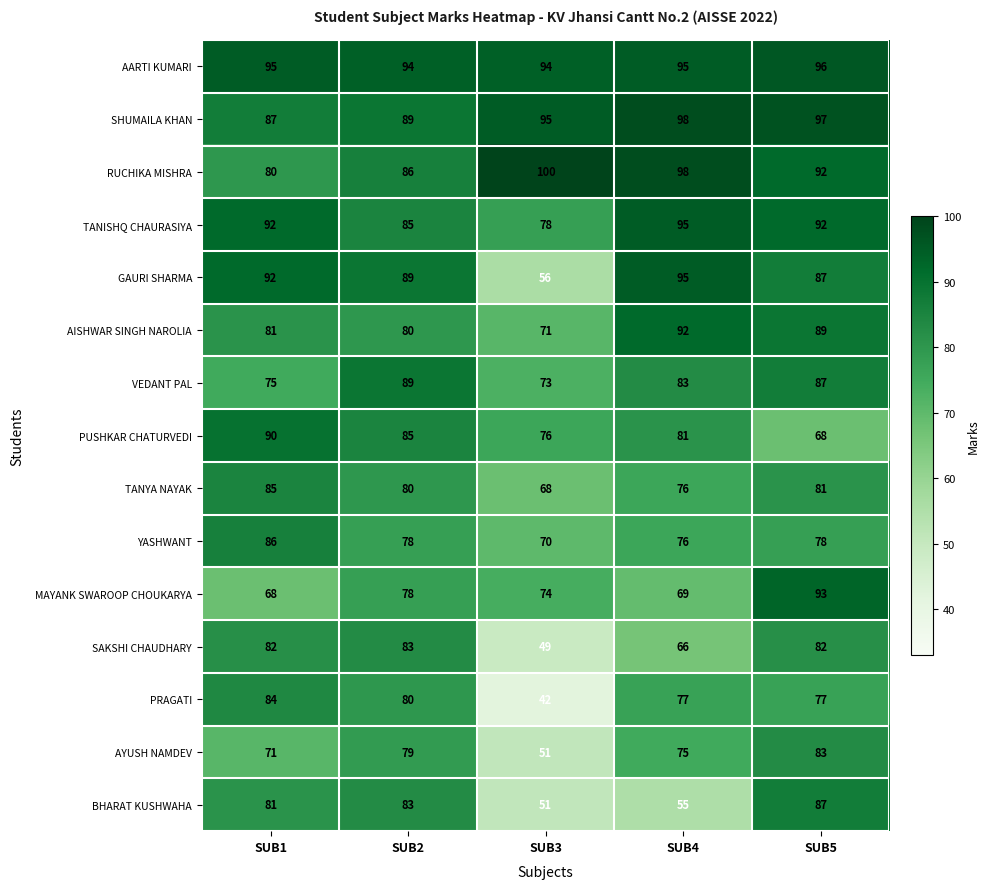

What value does the AARTI KUMARI series have at SUB4?

95